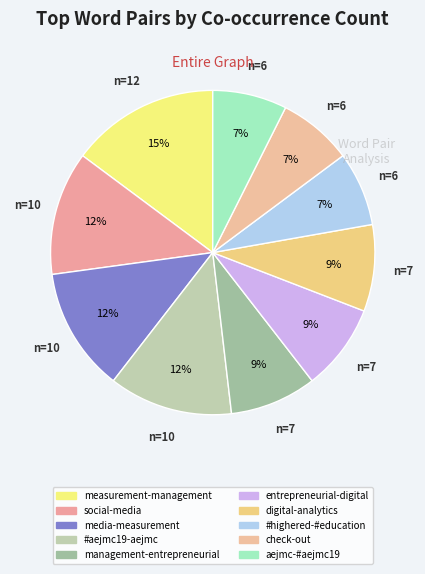

Does management-entrepreneurial represent more than half of the total?

No